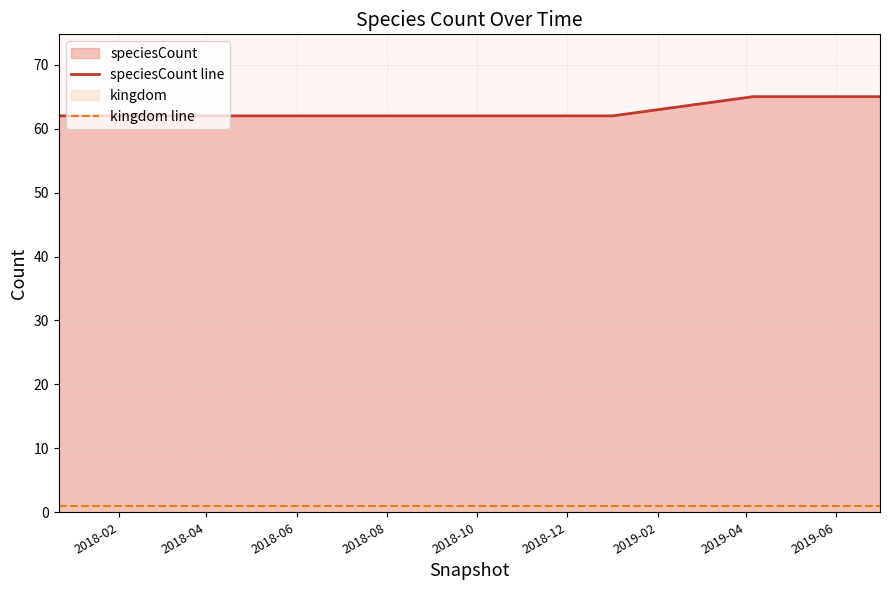

True or false: speciesCount line and kingdom line intersect in this chart.

False